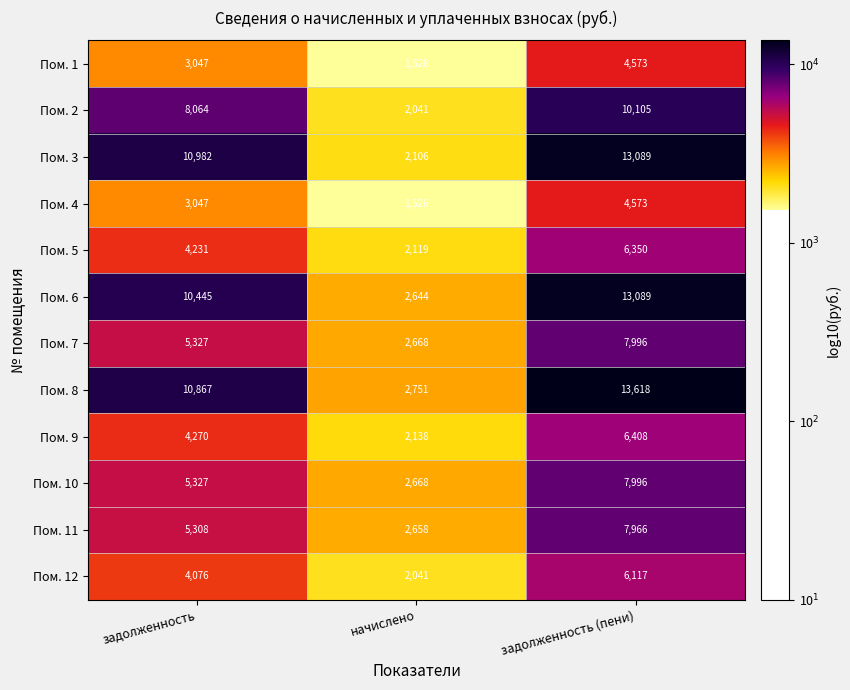

At which category is the sum across all series the highest?

задолженность (пени)